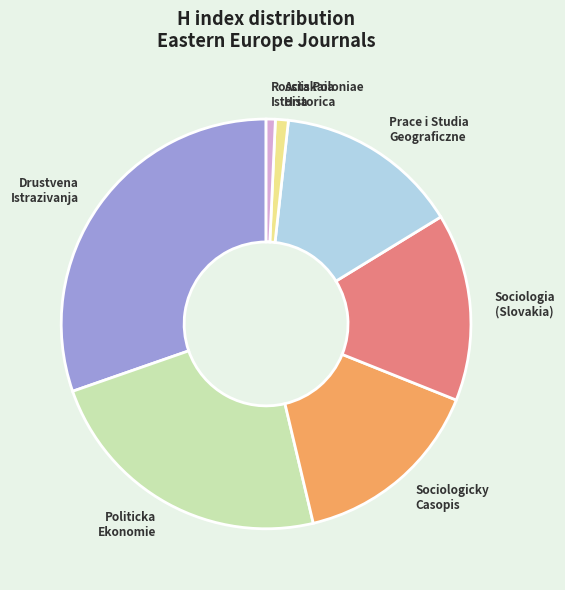

Is the sum of Prace i Studia Geograficzne and Acta Poloniae Historica greater than half?

No